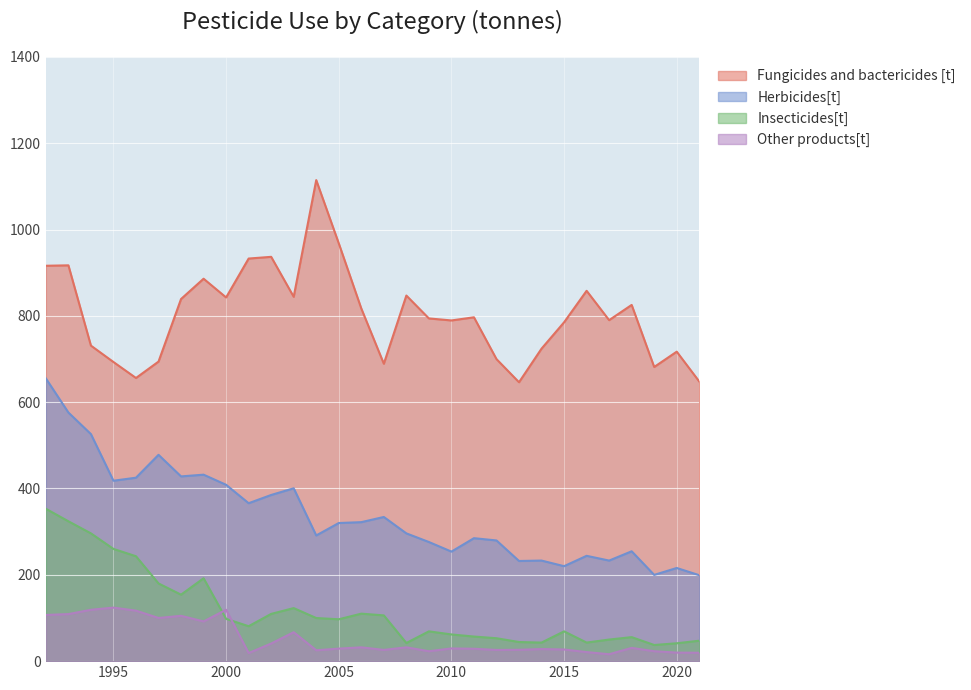

What are all the series names shown in the legend?

Fungicides and bactericides [t], Herbicides[t], Insecticides[t], Other products[t]